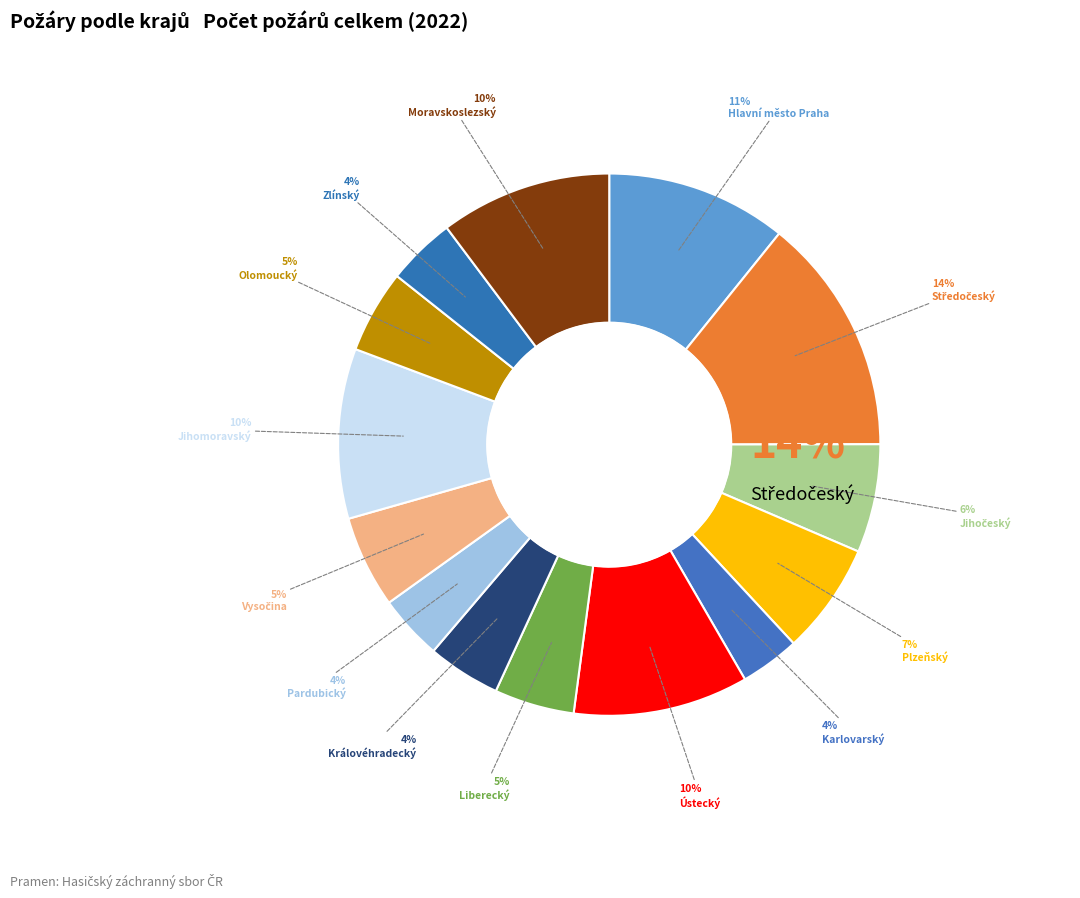

Does any single category account for the majority?

No